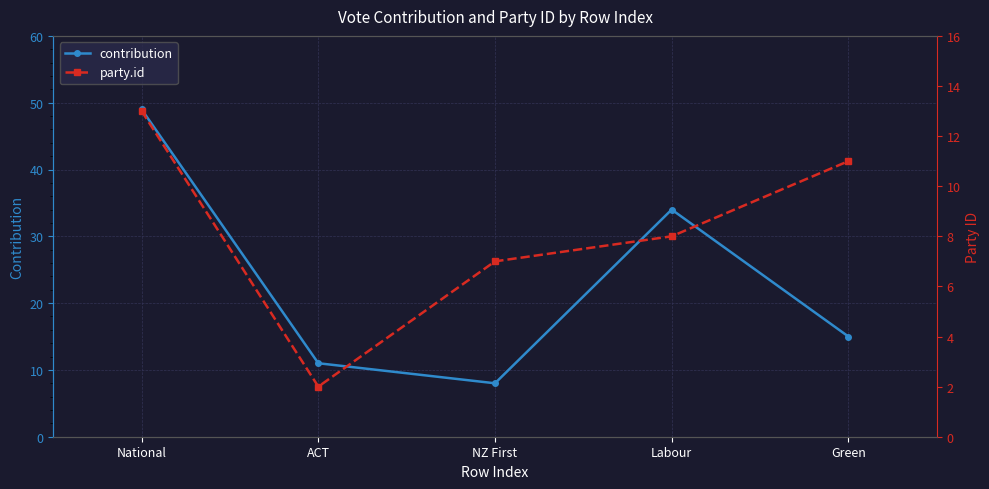

How many data points in contribution are above 15?

2